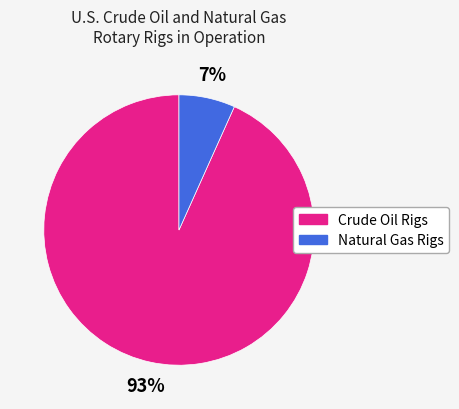

To the nearest percent, what percentage of the pie is Crude Oil Rigs?

93%